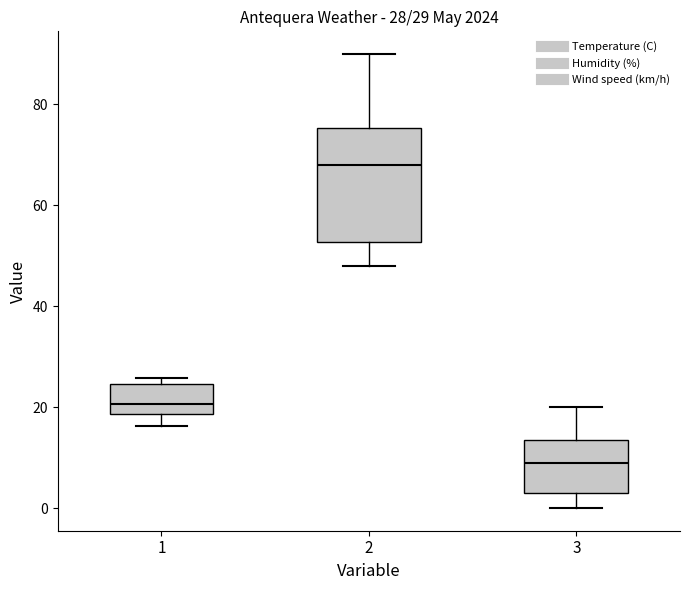

Which box is the tallest, from its lower edge to its upper edge?

2